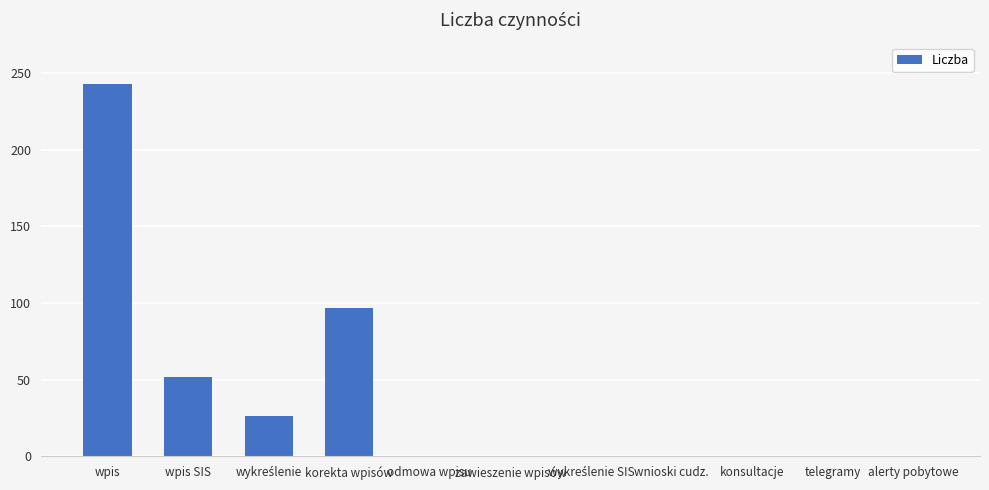

Is it true that the value at odmowa wpisu is -121?

False